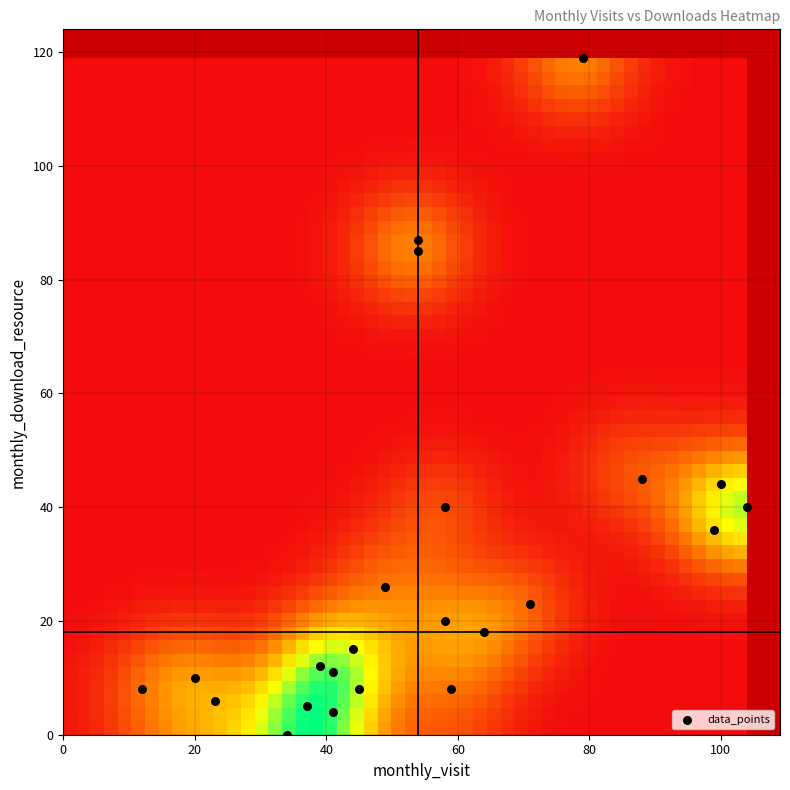

List the coordinates of all points as (Y, X) pairs, reading left to right.

(8, 12)  (10, 20)  (6, 23)  (0, 34)  (5, 37)  (12, 39)  (4, 41)  (11, 41)  (15, 44)  (8, 45)  (26, 49)  (87, 54)  (85, 54)  (20, 58)  (40, 58)  (8, 59)  (18, 64)  (23, 71)  (119, 79)  (45, 88)  (36, 99)  (44, 100)  (40, 104)